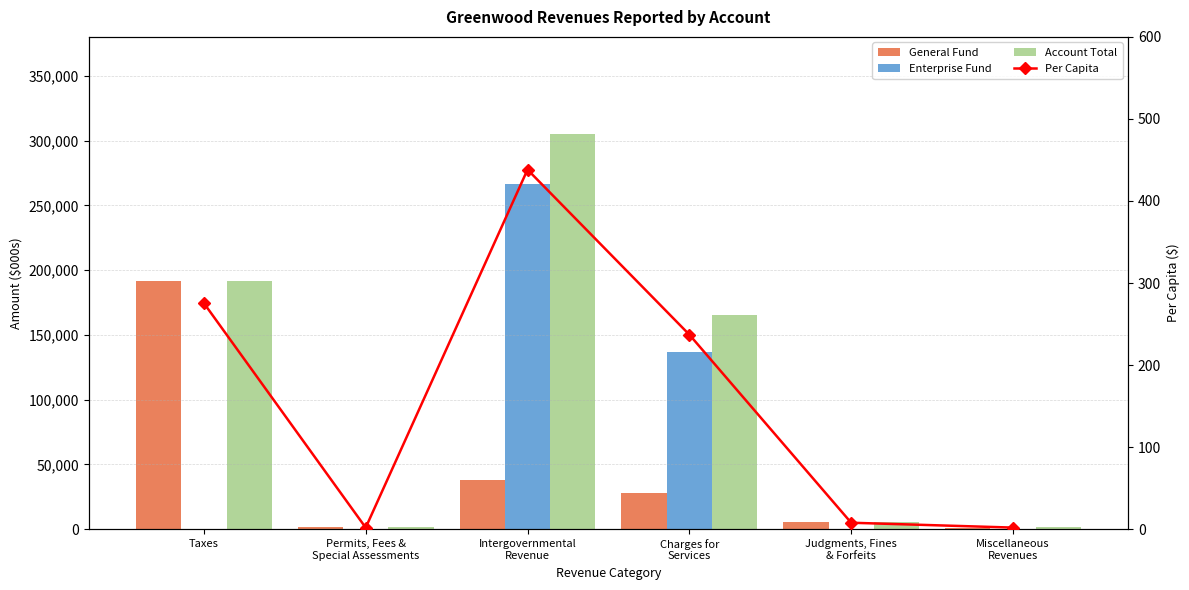

Where does the Enterprise Fund series first go above 330?

Intergovernmental
Revenue